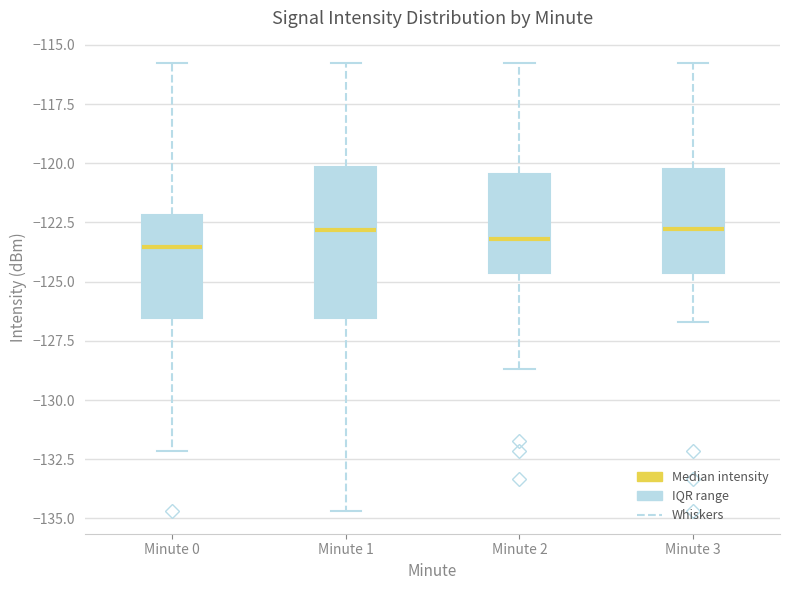

Reading left to right, read every box against the y-axis: the position of its median line, the range the box covers, and the ends of its whiskers. The values are not printed on the chart, so give them approximately, as read against the axis.

Minute 0: median -123.5, box -126.5 to -122.0, whiskers -132.0 to -116.0
Minute 1: median -123.0, box -126.5 to -120.0, whiskers -134.5 to -116.0
Minute 2: median -123.0, box -124.5 to -120.5, whiskers -128.5 to -116.0
Minute 3: median -123.0, box -124.5 to -120.0, whiskers -126.5 to -116.0